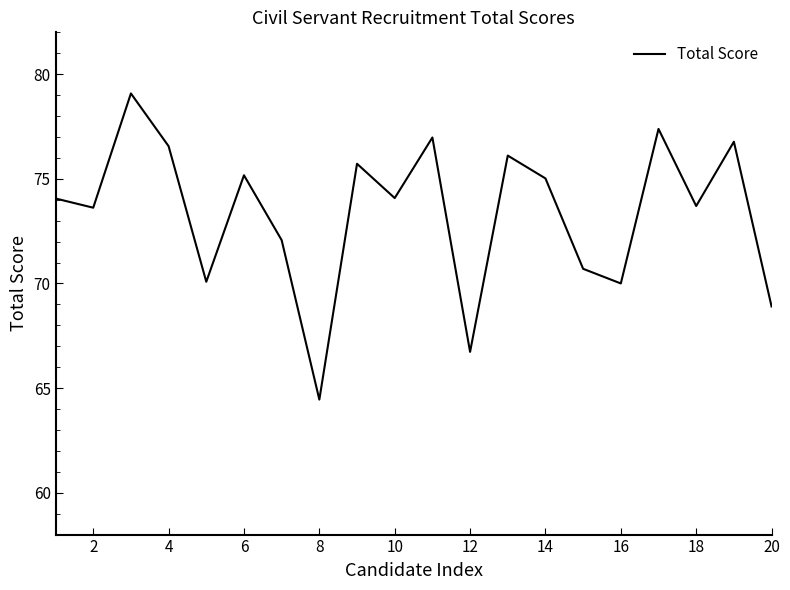

What is the difference between the maximum and minimum values?

14.6